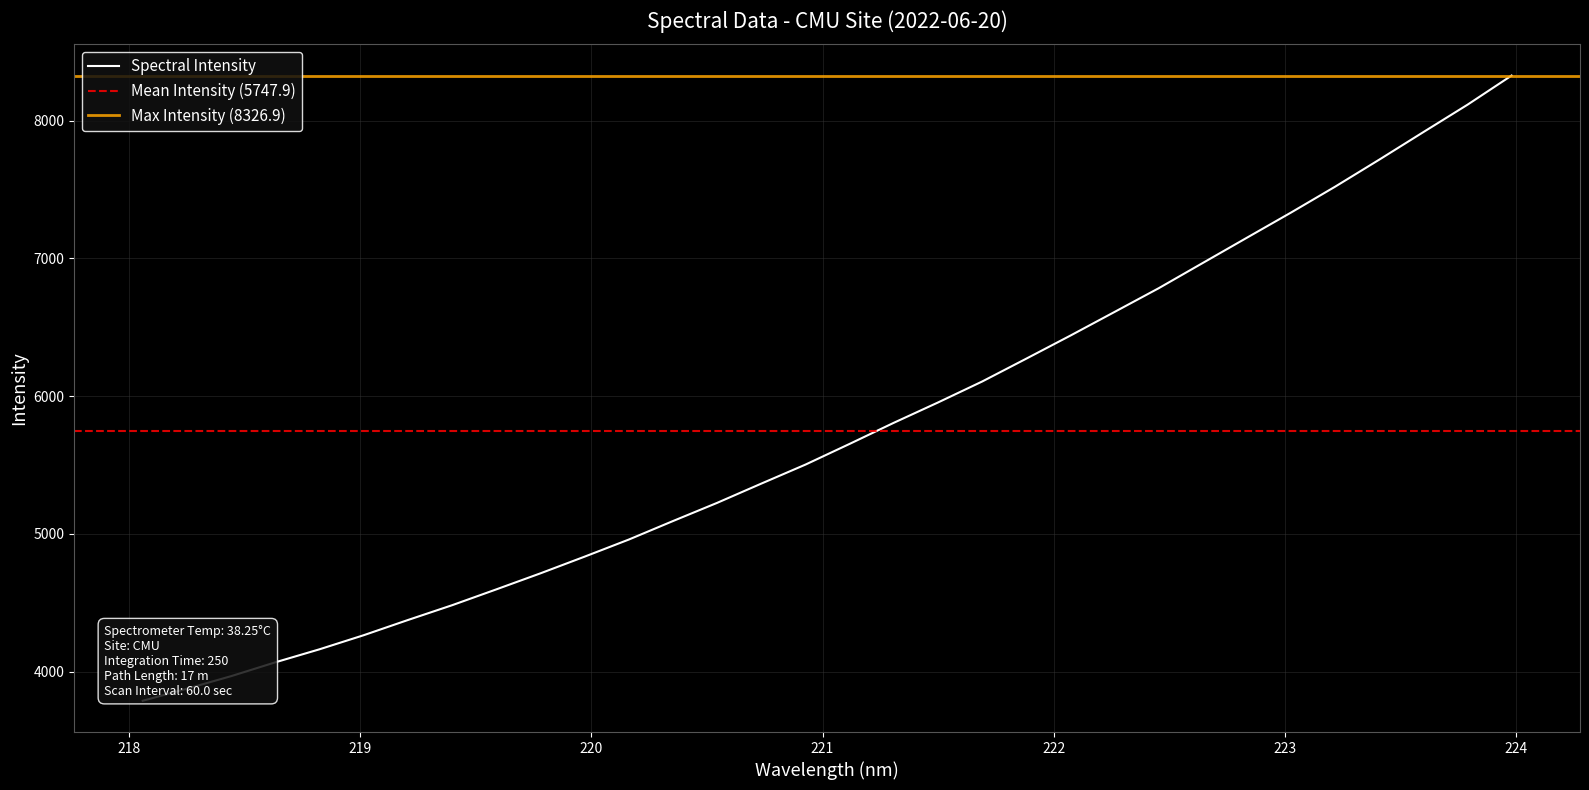

What is the sum of all values?

183933.3